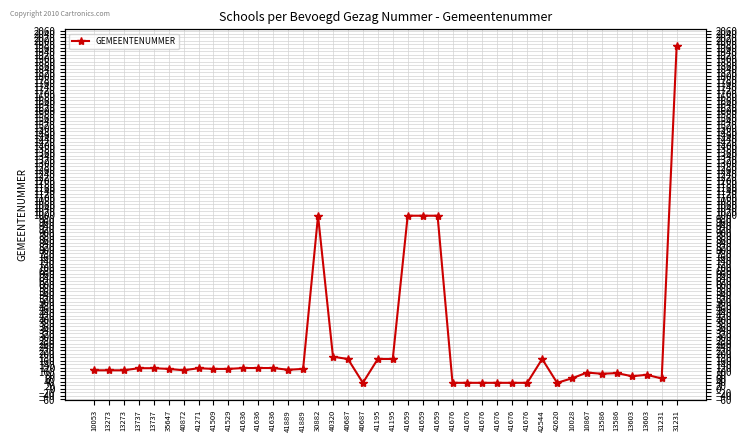

What is the value of the 38th point from the left?

72